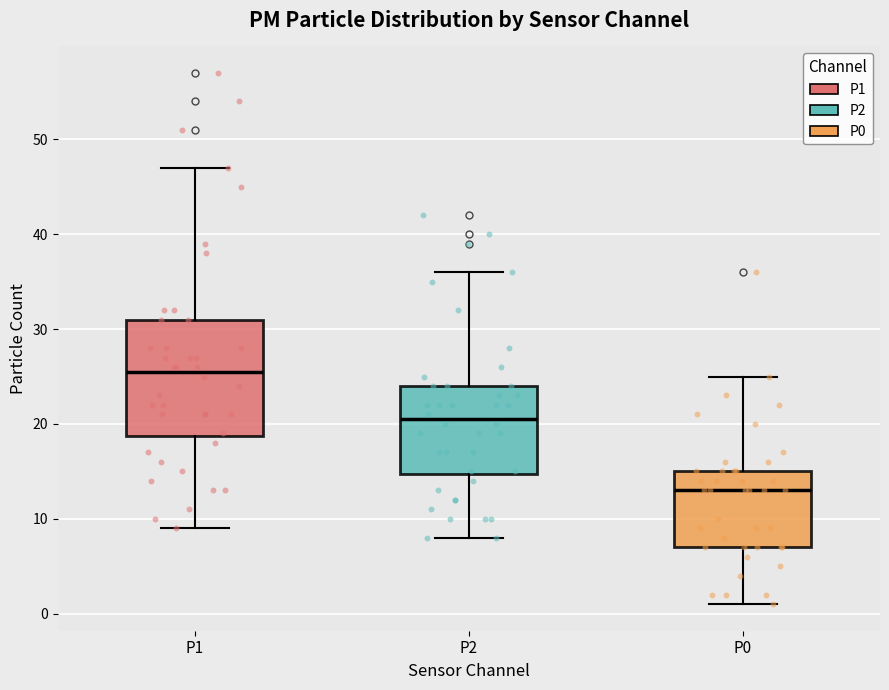

Comparing the boxes themselves (not the whiskers), which one is the tallest?

P1